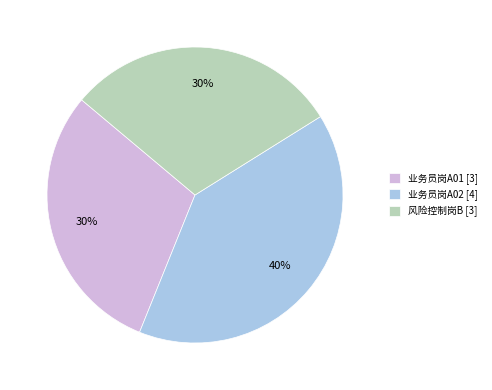

Is the sum of 业务员岗A02 [4] and 业务员岗A01 [3] greater than half?

Yes